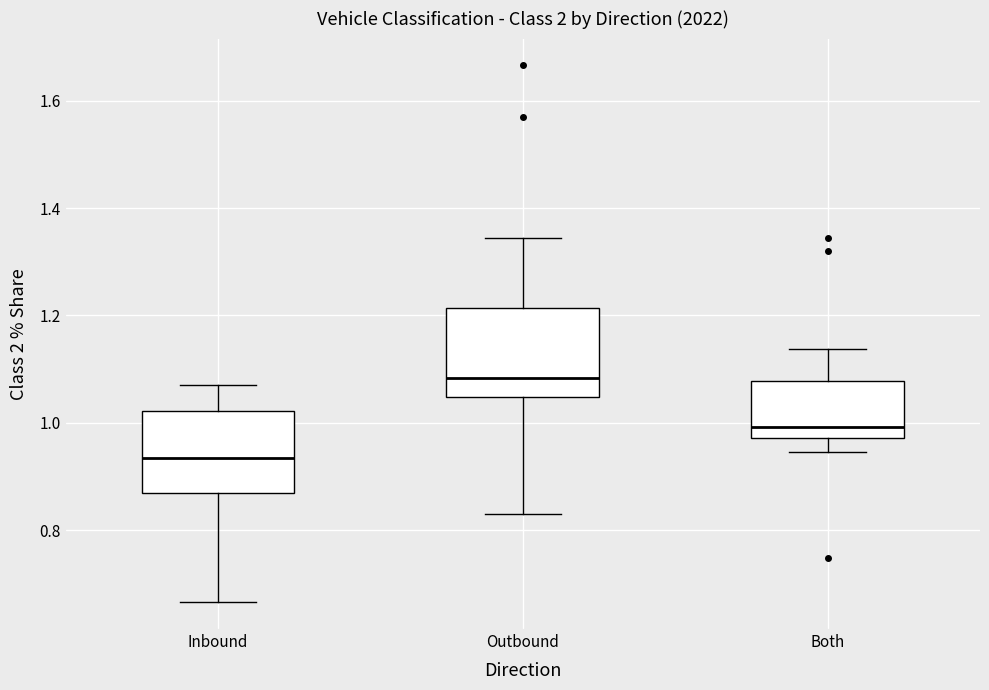

Where does the lower whisker of the box for Both end on the y-axis? The values are not printed on the chart, so give them approximately, as read against the axis.

0.94